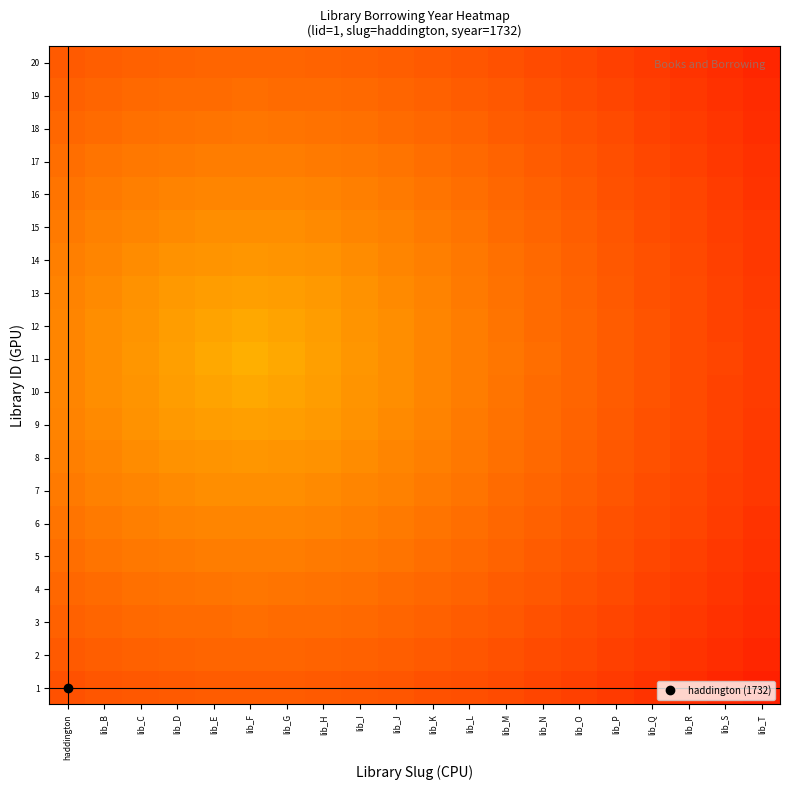

Which series changed the most between haddington and lib_L?

11